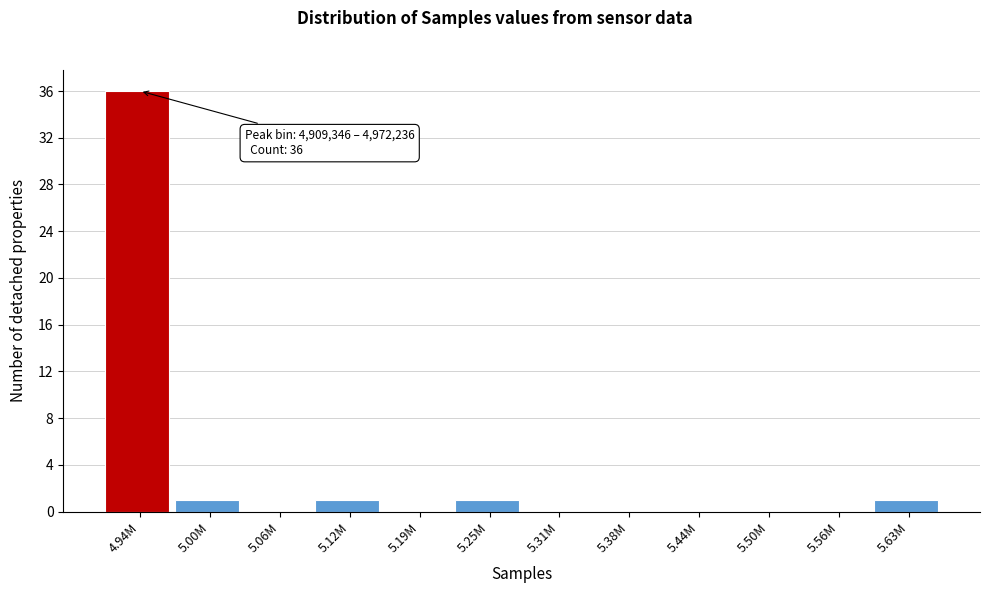

Reading left to right, transcribe all the data shown in this chart.

4.94M=36	5.00M=1	5.06M=0	5.12M=1	5.19M=0	5.25M=1	5.31M=0	5.38M=0	5.44M=0	5.50M=0	5.56M=0	5.63M=1